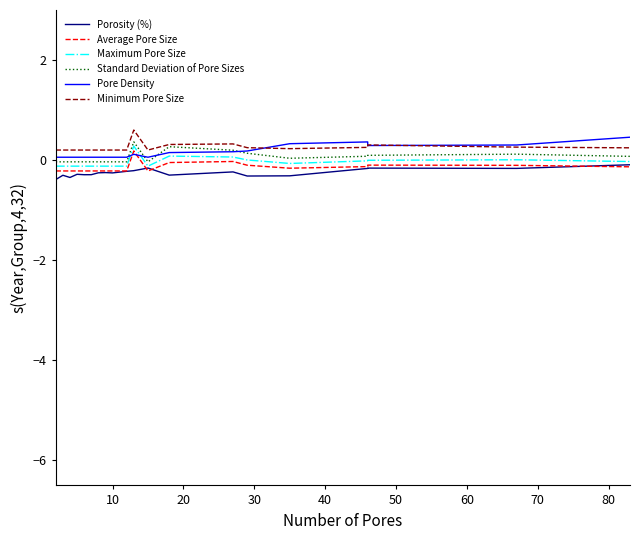

Which series has the largest total across all categories?

Minimum Pore Size